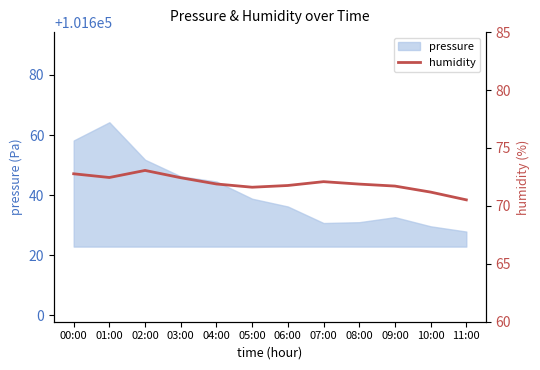

True or false: pressure has a value of 41584.9 at 06:00.

False